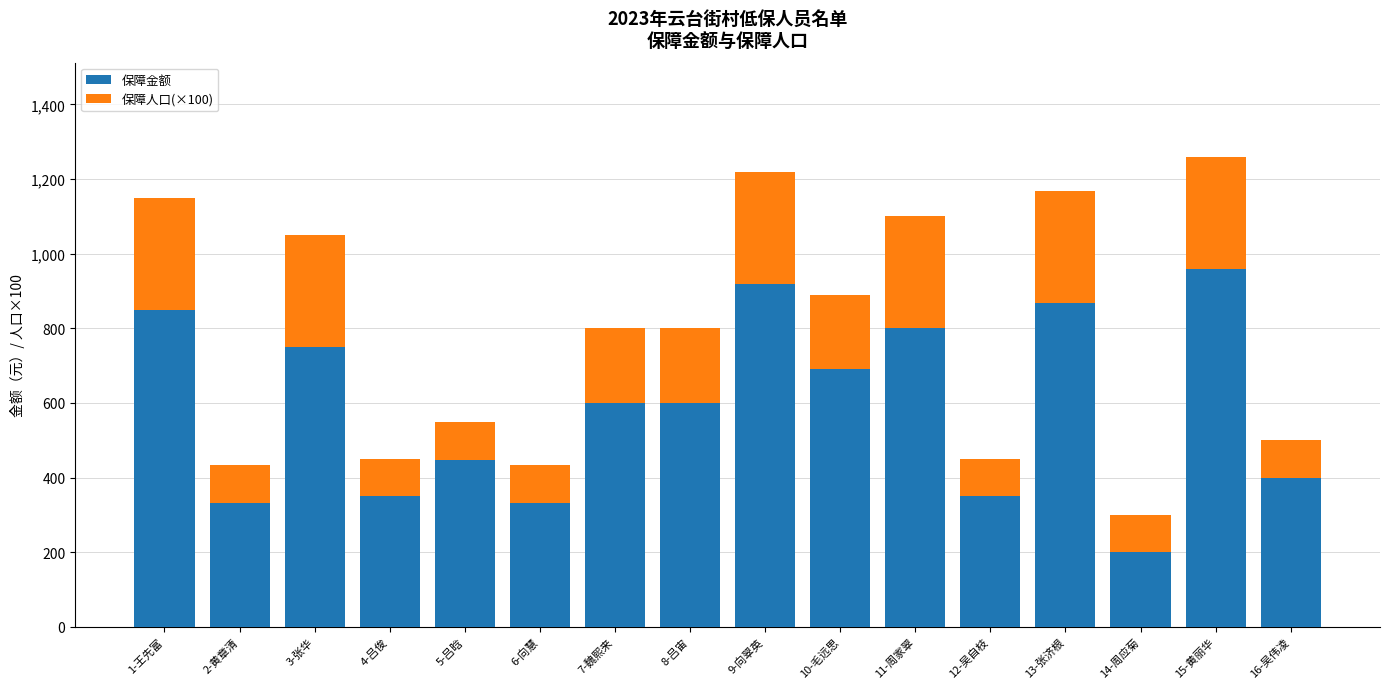

The value of 保障金额 at 6-向慧 is 333. True or false?

True